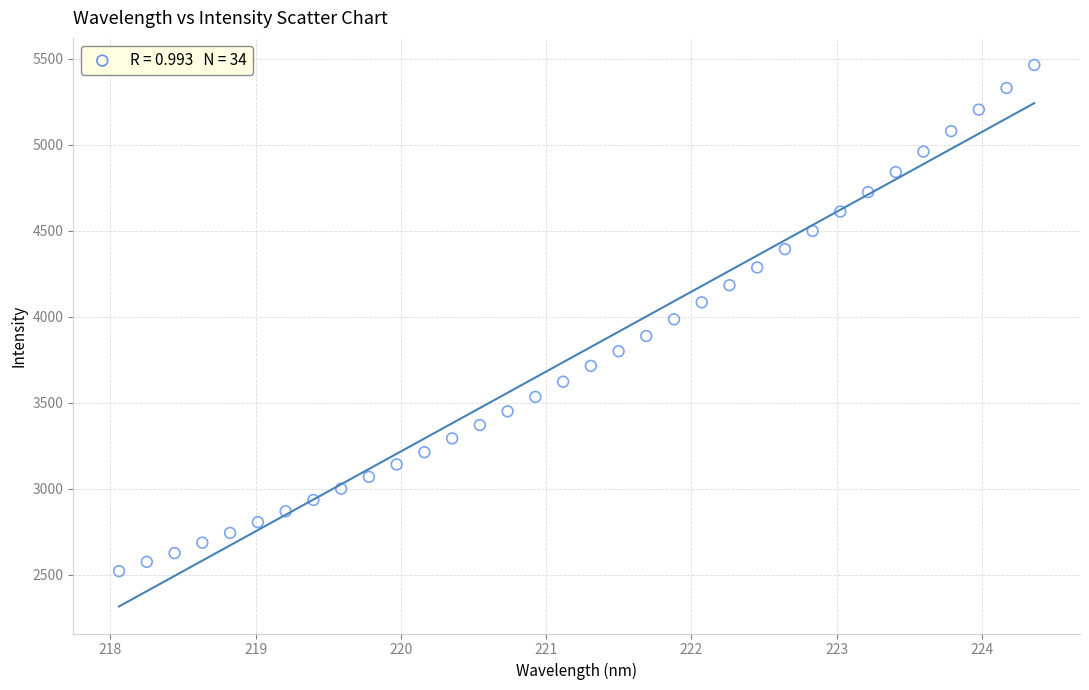

What is the range of Y values (max minus min)?

2944.5